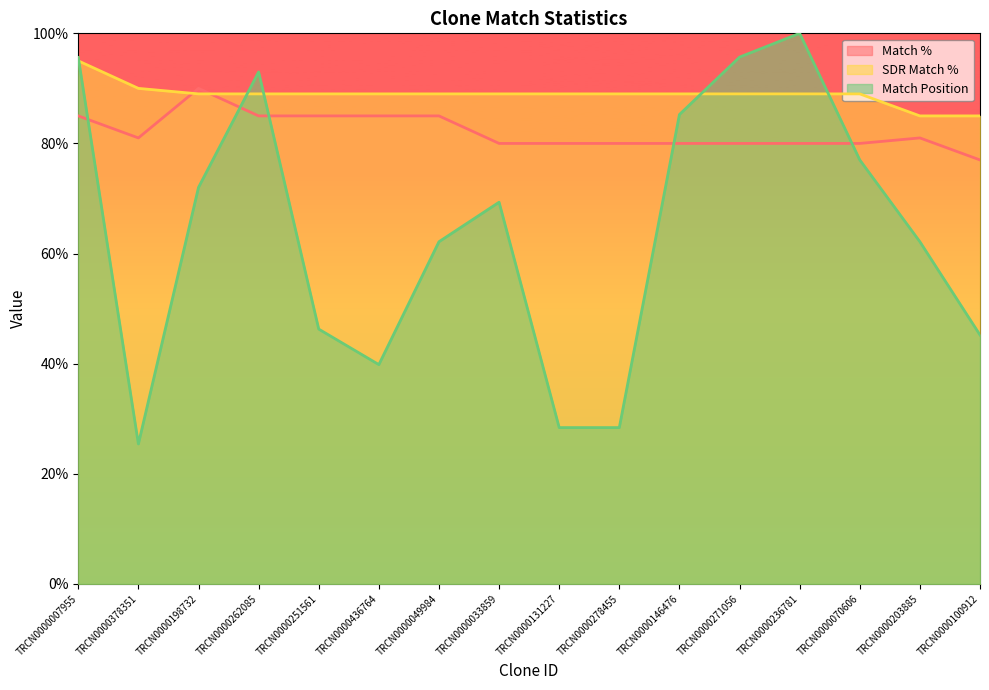

What is the minimum value shown in the chart?

25.4